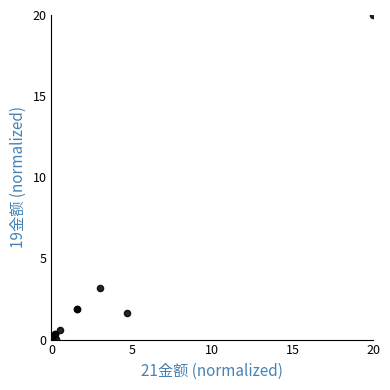

What Y value in the scatter plot is closest to 10?

3.2